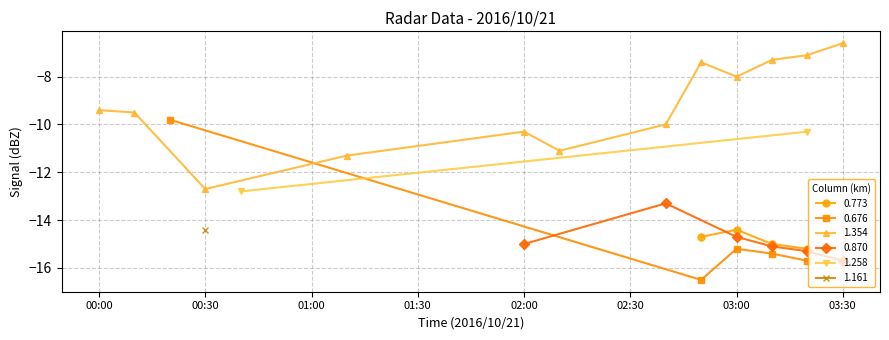

What is the minimum value for 0.773?

-15.2